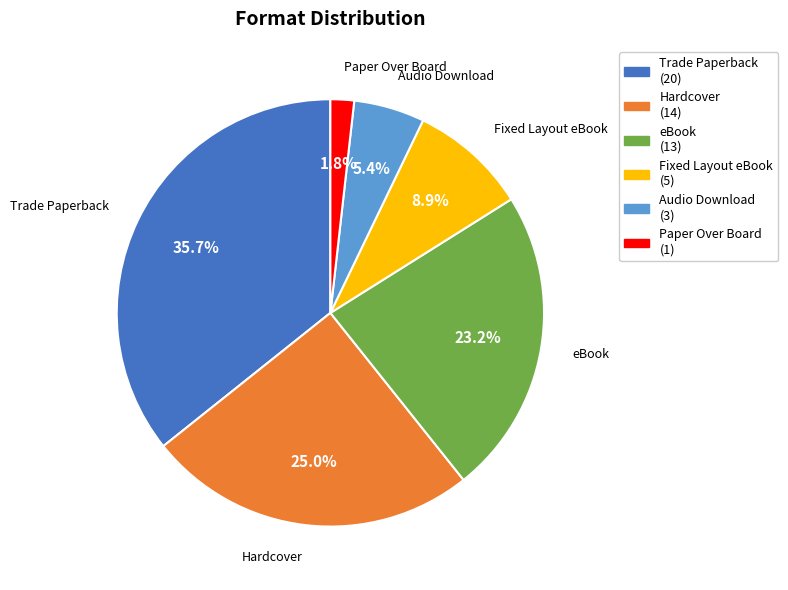

To the nearest percent, what is the average slice percentage?

17%